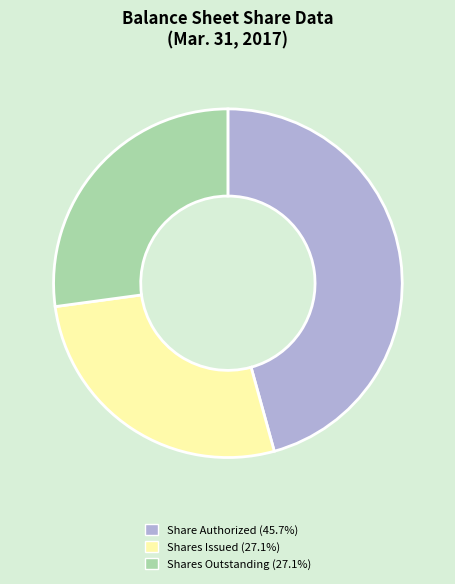

Is the sum of Shares Issued (27.1%) and Shares Outstanding (27.1%) greater than half?

Yes